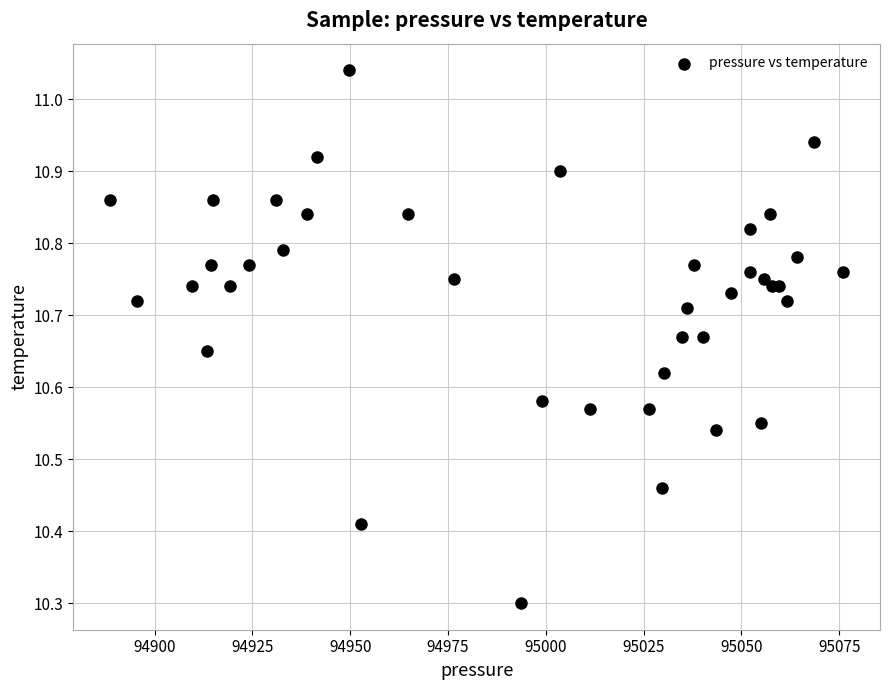

What Y value in the scatter plot is closest to 10?

10.3